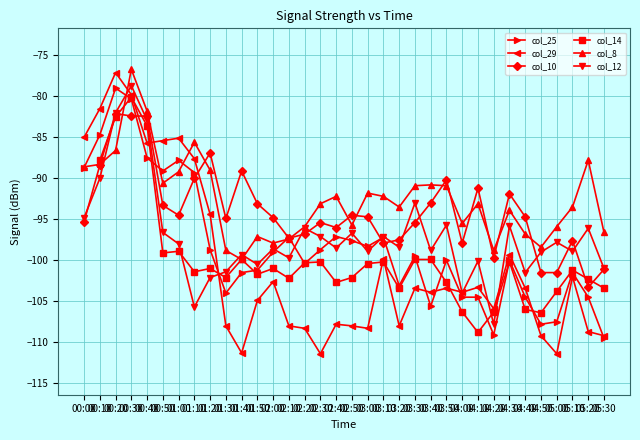

What is the total value across all series at 02:20?

-597.8